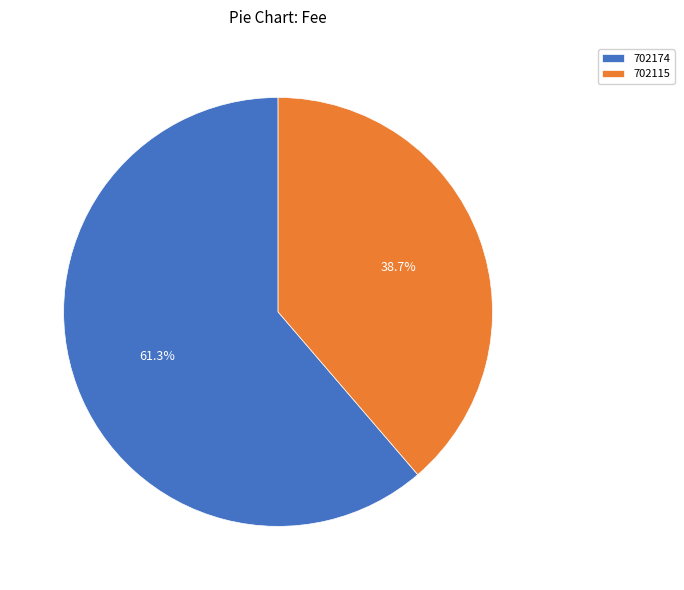

Combined, do 702174 and 702115 account for over 50%?

Yes